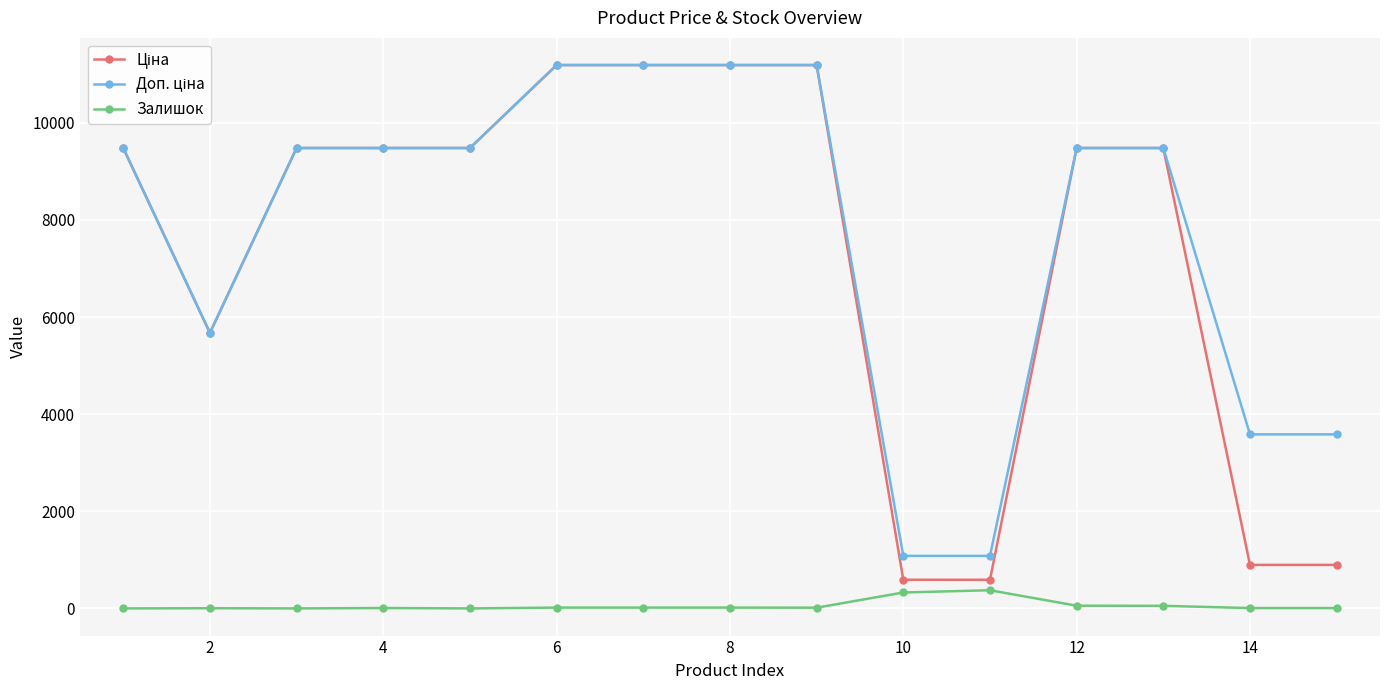

Is this an area chart (filled region under the line)?

No